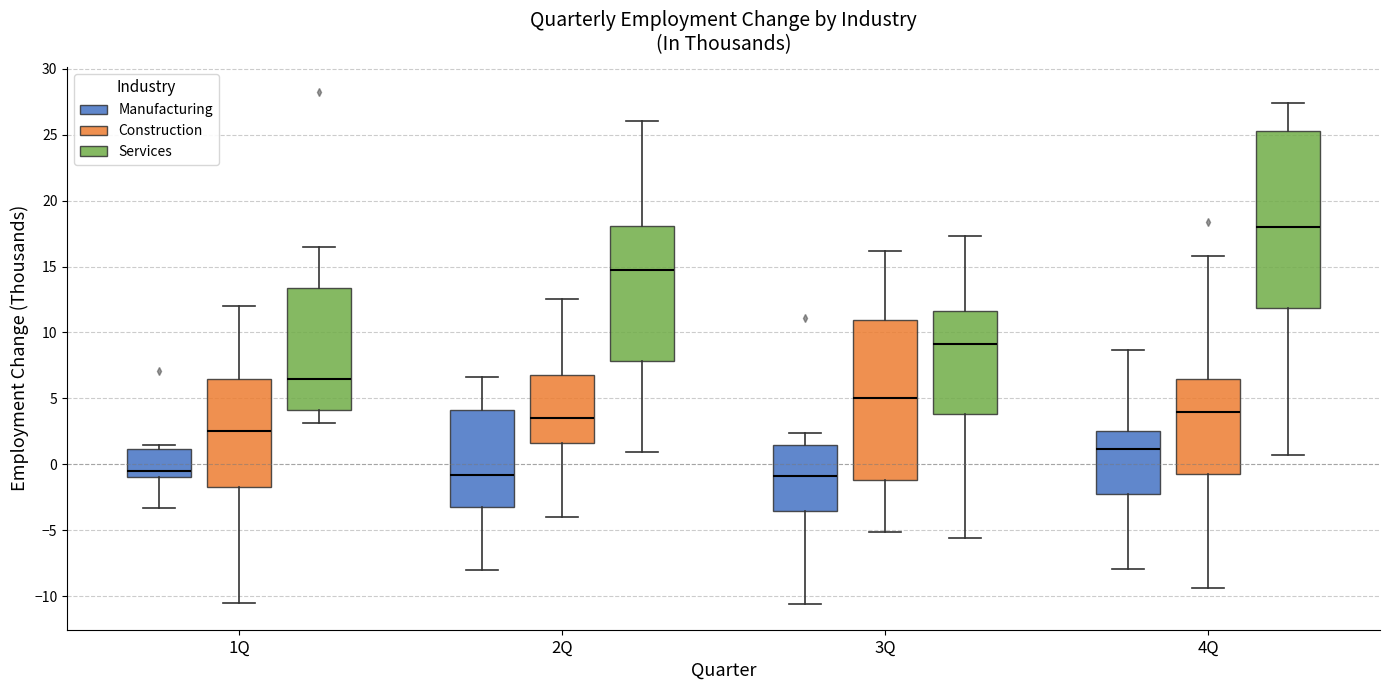

Reading left to right, read every box against the y-axis: the position of its median line, the range the box covers, and the ends of its whiskers. The values are not printed on the chart, so give them approximately, as read against the axis.

1Q (Manufacturing): median -0.5, box -1.0 to 1.0, whiskers -3.5 to 1.5
1Q (Construction): median 2.5, box -1.5 to 6.5, whiskers -10.5 to 12.0
1Q (Services): median 6.5, box 4.0 to 13.5, whiskers 3.0 to 16.5
2Q (Manufacturing): median -1.0, box -3.0 to 4.0, whiskers -8.0 to 6.5
2Q (Construction): median 3.5, box 1.5 to 7.0, whiskers -4.0 to 12.5
2Q (Services): median 14.5, box 8.0 to 18.0, whiskers 1.0 to 26.0
3Q (Manufacturing): median -1.0, box -3.5 to 1.5, whiskers -10.5 to 2.5
3Q (Construction): median 5.0, box -1.0 to 11.0, whiskers -5.0 to 16.0
3Q (Services): median 9.0, box 4.0 to 11.5, whiskers -5.5 to 17.5
4Q (Manufacturing): median 1.0, box -2.0 to 2.5, whiskers -8.0 to 8.5
4Q (Construction): median 4.0, box -0.5 to 6.5, whiskers -9.5 to 16.0
4Q (Services): median 18.0, box 12.0 to 25.5, whiskers 0.5 to 27.5